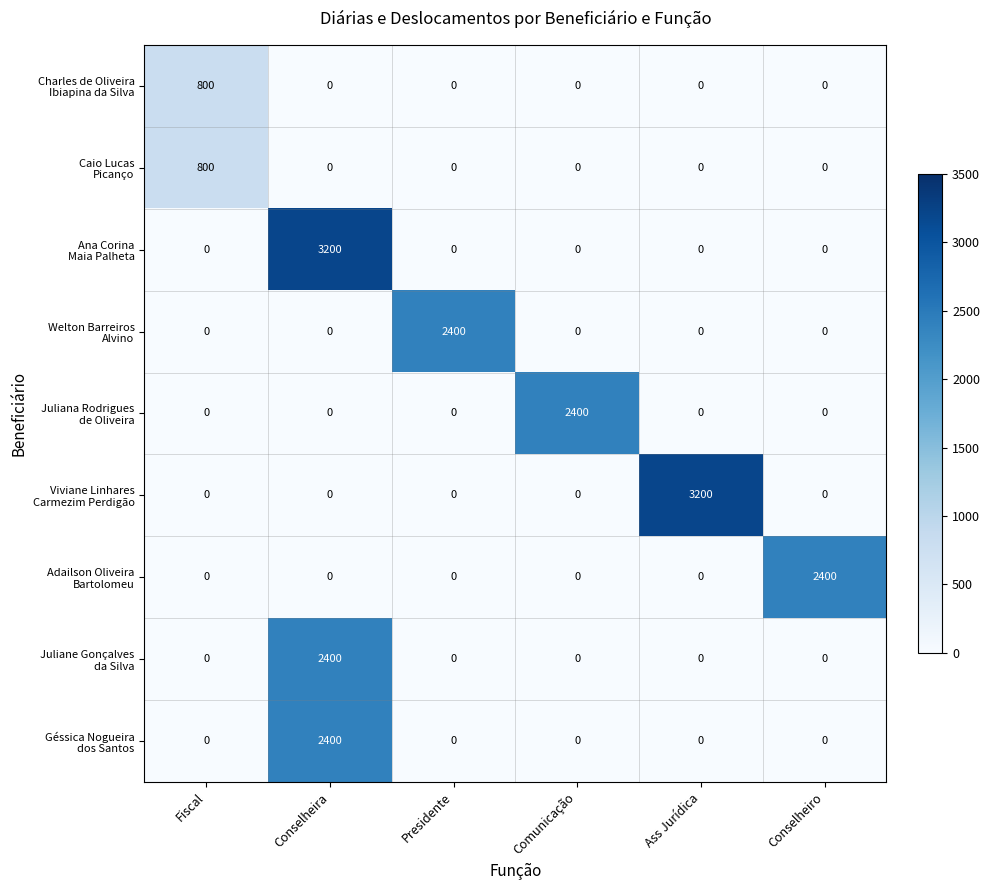

At how many categories does at least one series exceed 1578?

5